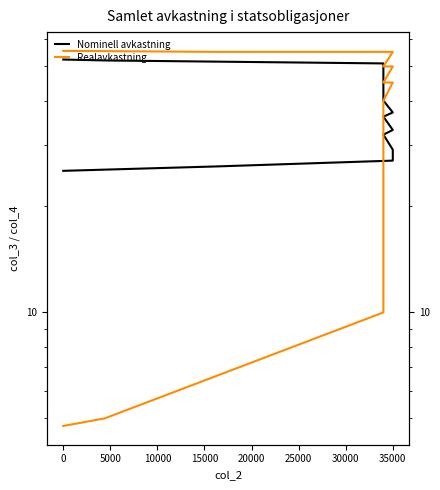

True or false: Realavkastning and Nominell avkastning cross at least once.

False